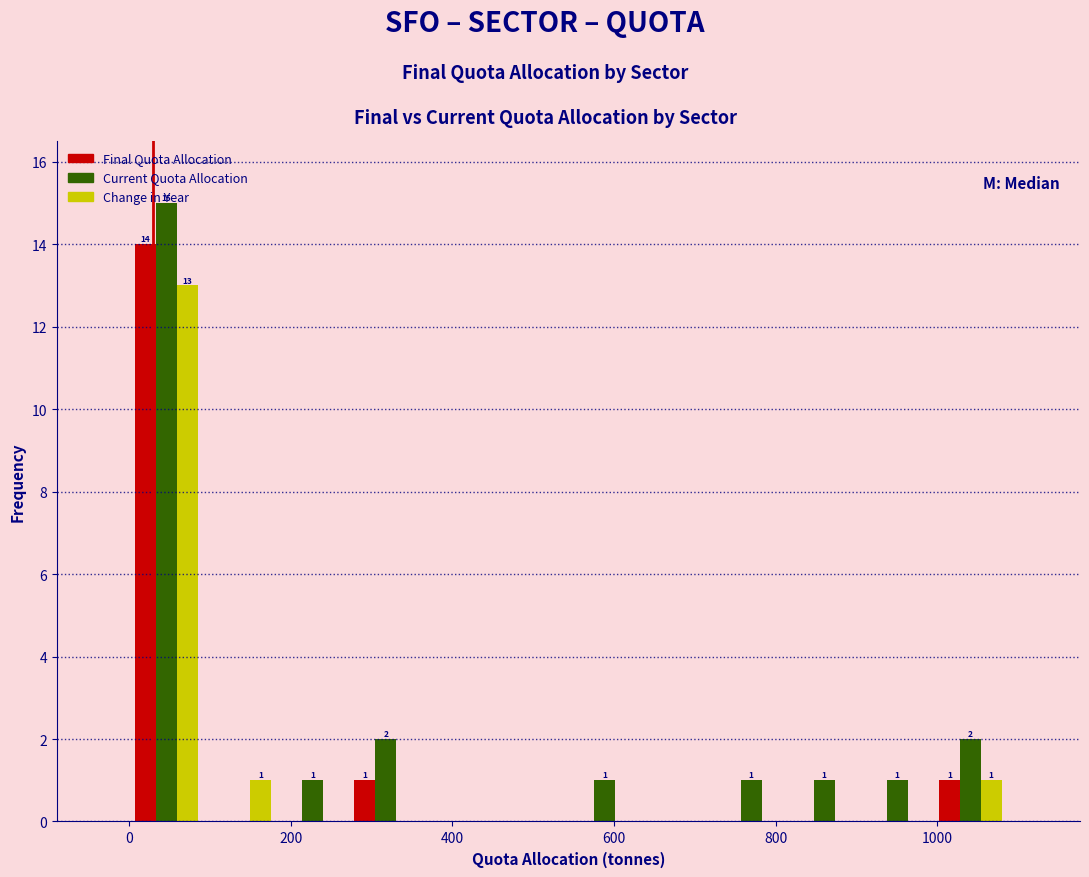

In the Change in Year series, which range on the x-axis has the tallest bar?

0 to 100